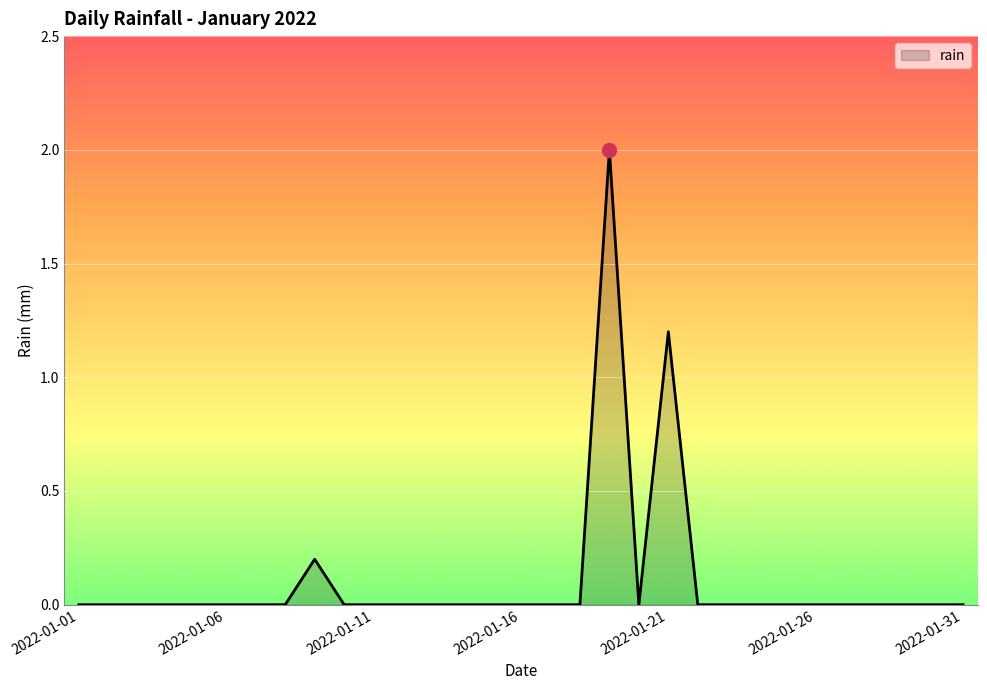

What is the greatest value displayed?

2.0